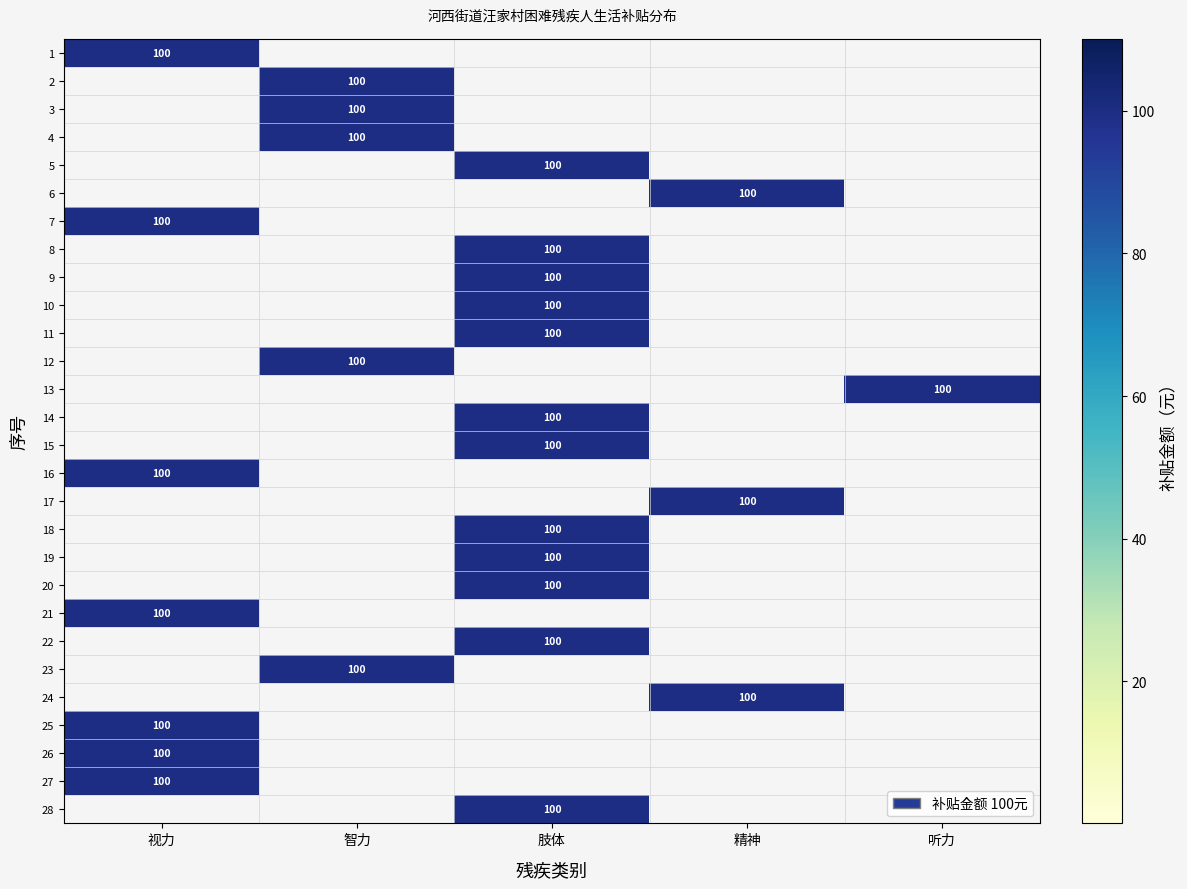

Which has a higher value, 智力 or 肢体?

智力